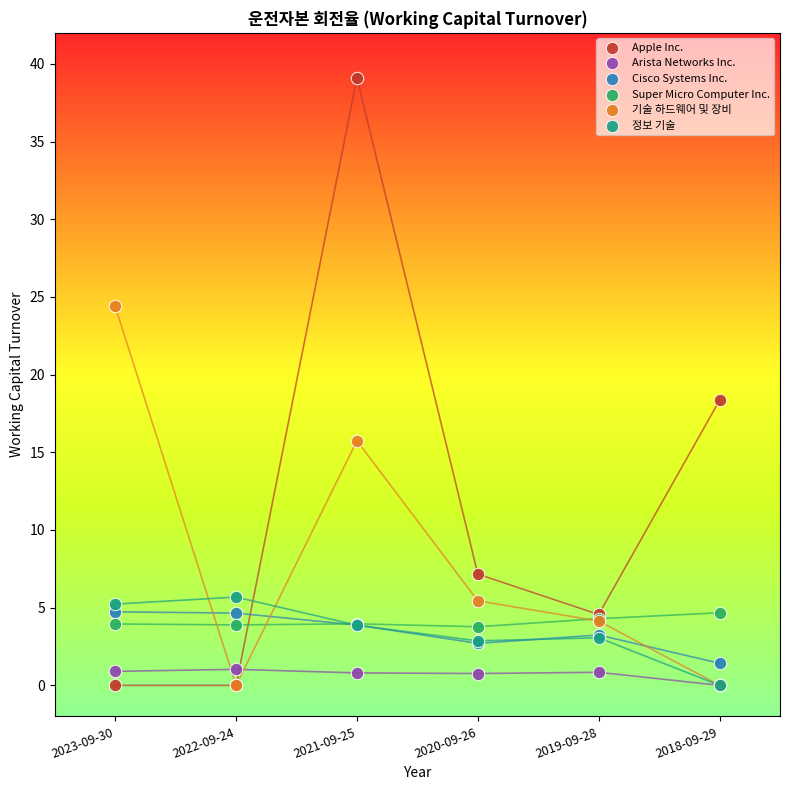

What are all the series names shown in the legend?

Apple Inc., Arista Networks Inc., Cisco Systems Inc., Super Micro Computer Inc., 기술 하드웨어 및 장비, 정보 기술